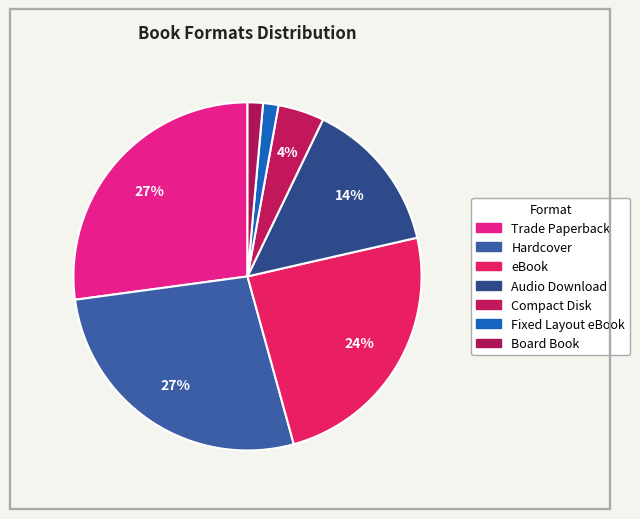

How many segments does this pie chart have?

7